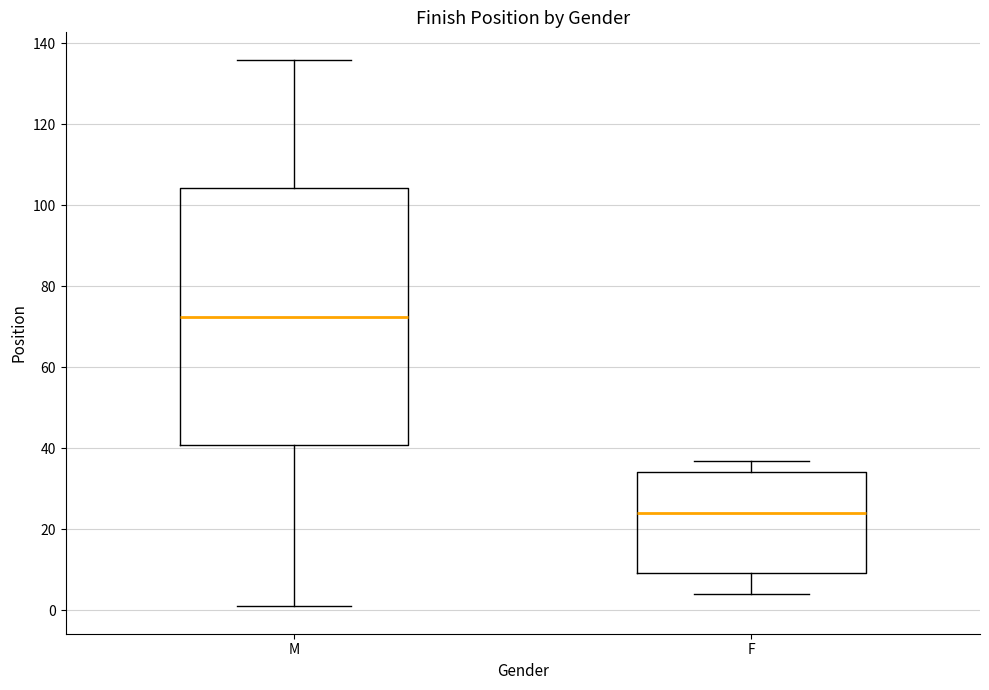

Which box has the highest median line?

M